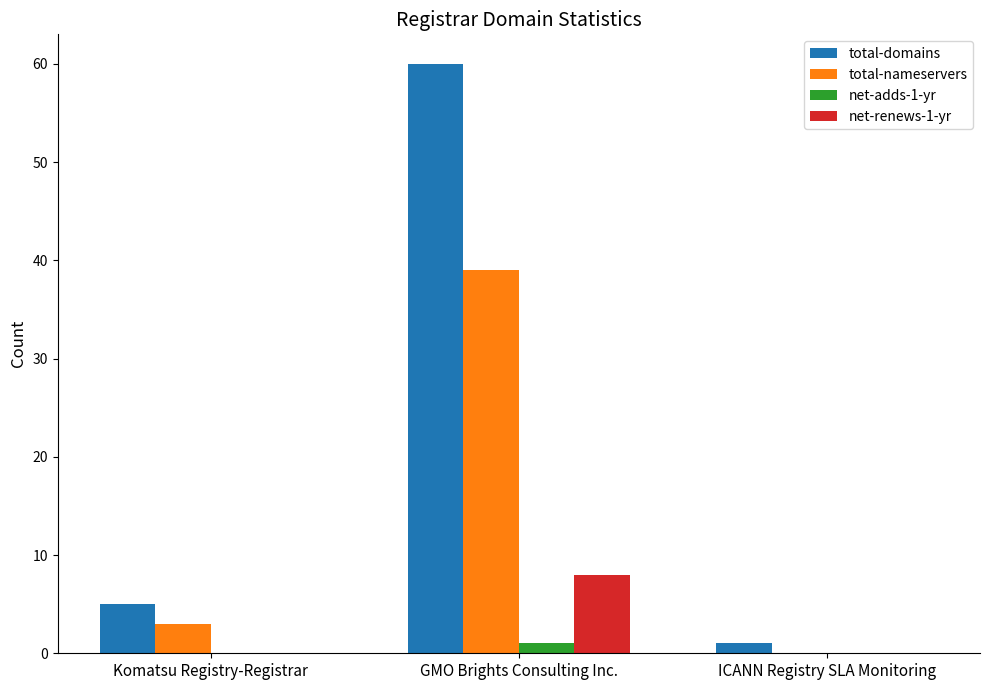

Between GMO Brights Consulting Inc. and ICANN Registry SLA Monitoring, which series saw the biggest shift?

total-domains